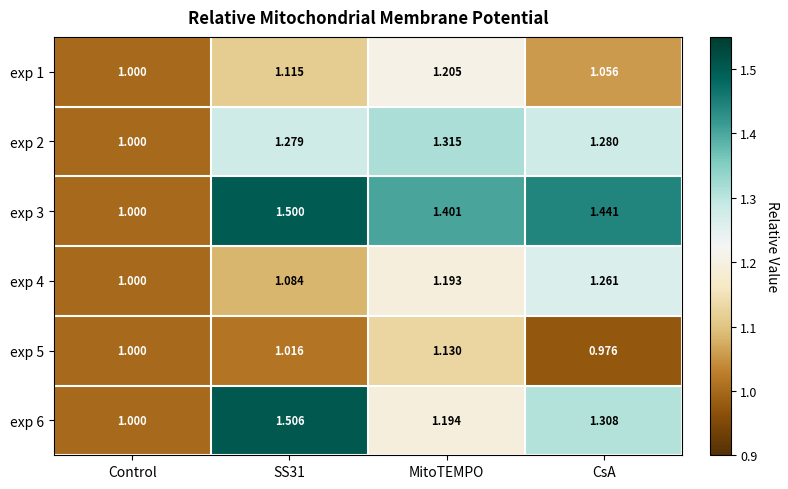

At which label does exp 2 reach its peak?

MitoTEMPO